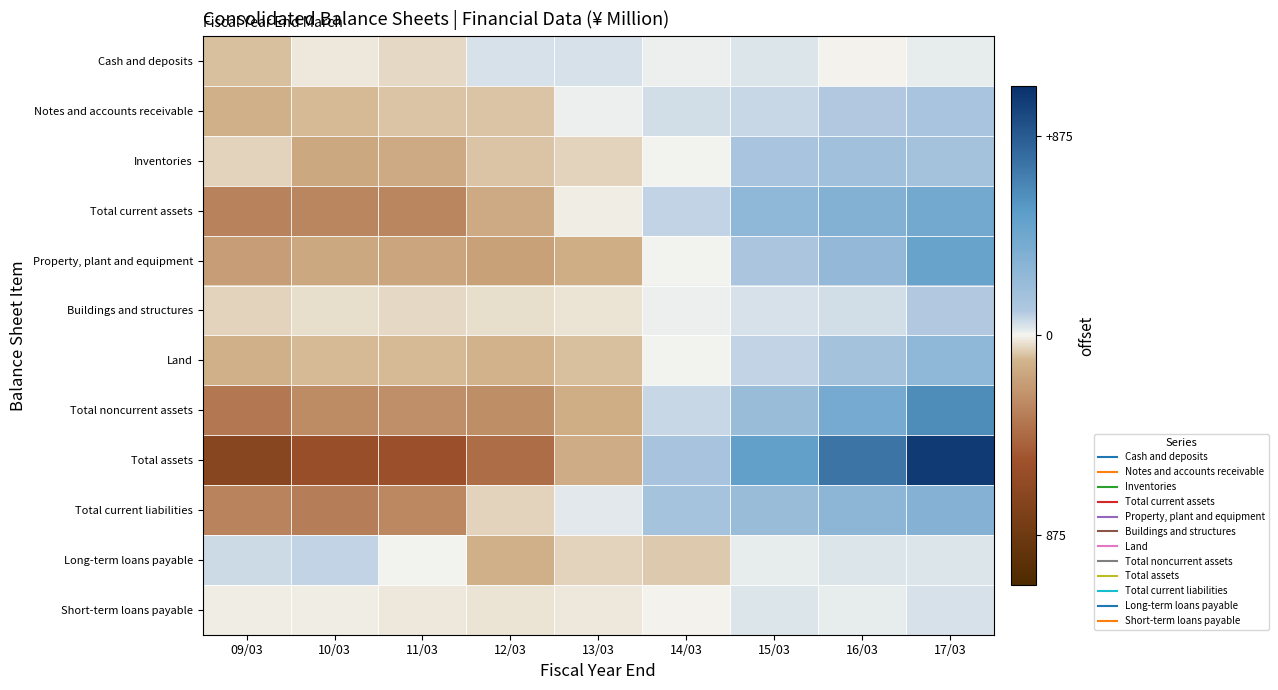

Count the number of data series in this chart.

12